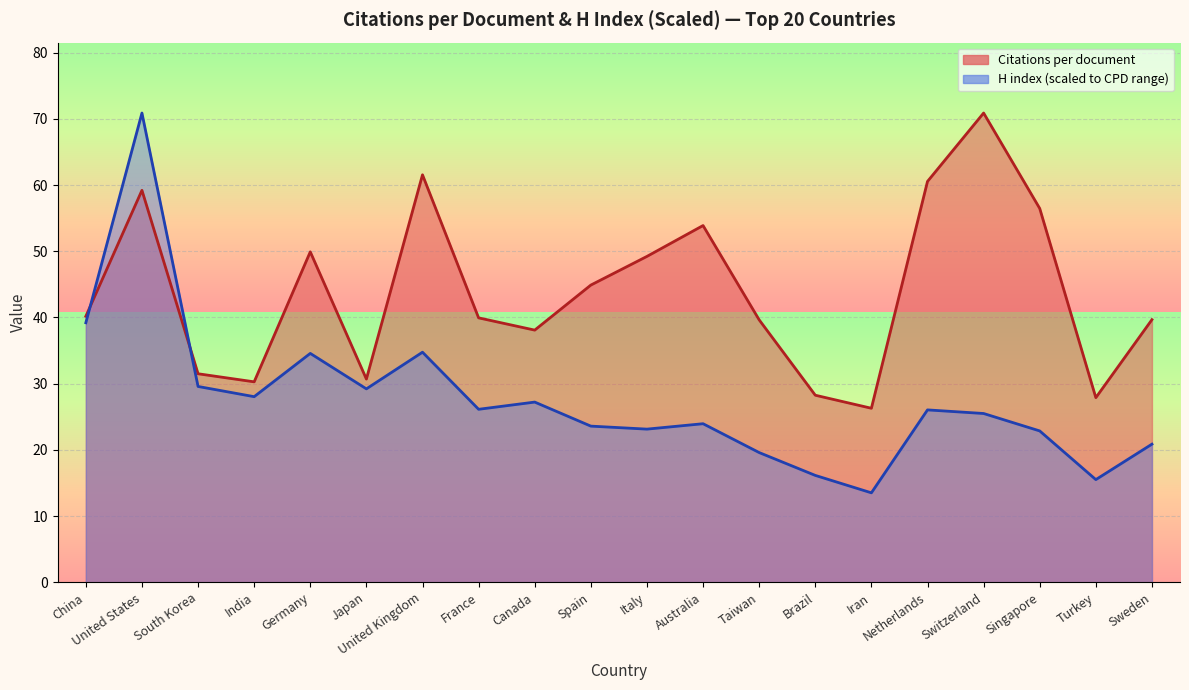

Reading right to left, transcribe all the data shown in this chart.

Citations per document: Sweden=39.7	Turkey=27.9	Singapore=56.5	Switzerland=70.9	Netherlands=60.5	Iran=26.3	Brazil=28.3	Taiwan=39.6	Australia=53.9	Italy=49.2	Spain=44.9	Canada=38.1	France=39.9	United Kingdom=61.5	Japan=30.7	Germany=49.9	India=30.3	South Korea=31.5	United States=59.2	China=40.2
H index: Sweden=20.9	Turkey=15.5	Singapore=22.9	Switzerland=25.5	Netherlands=26.0	Iran=13.5	Brazil=16.2	Taiwan=19.6	Australia=24.0	Italy=23.1	Spain=23.6	Canada=27.2	France=26.1	United Kingdom=34.8	Japan=29.2	Germany=34.6	India=28.0	South Korea=29.6	United States=70.9	China=39.2